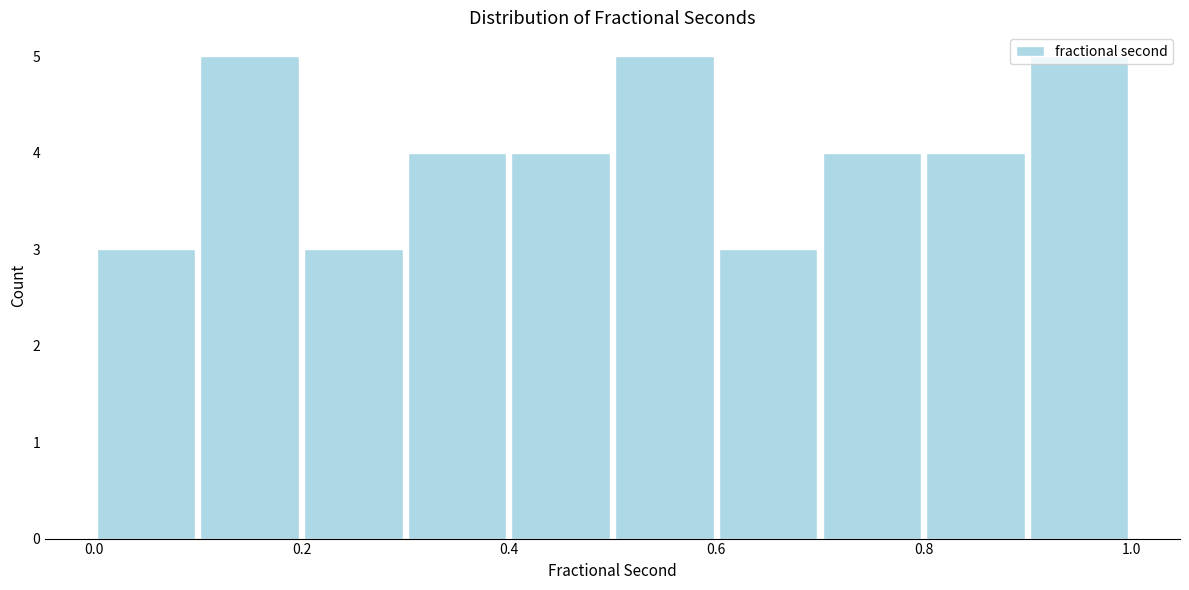

Reading left to right, transcribe this chart: for each bar, give the range it covers on the x-axis and its height. The values are not printed on the chart, so give them approximately, as read against the axis.

0.0 to 0.1: 3
0.1 to 0.2: 5
0.2 to 0.3: 3
0.3 to 0.4: 4
0.4 to 0.5: 4
0.5 to 0.6: 5
0.6 to 0.7: 3
0.7 to 0.8: 4
0.8 to 0.9: 4
0.9 to 1.0: 5